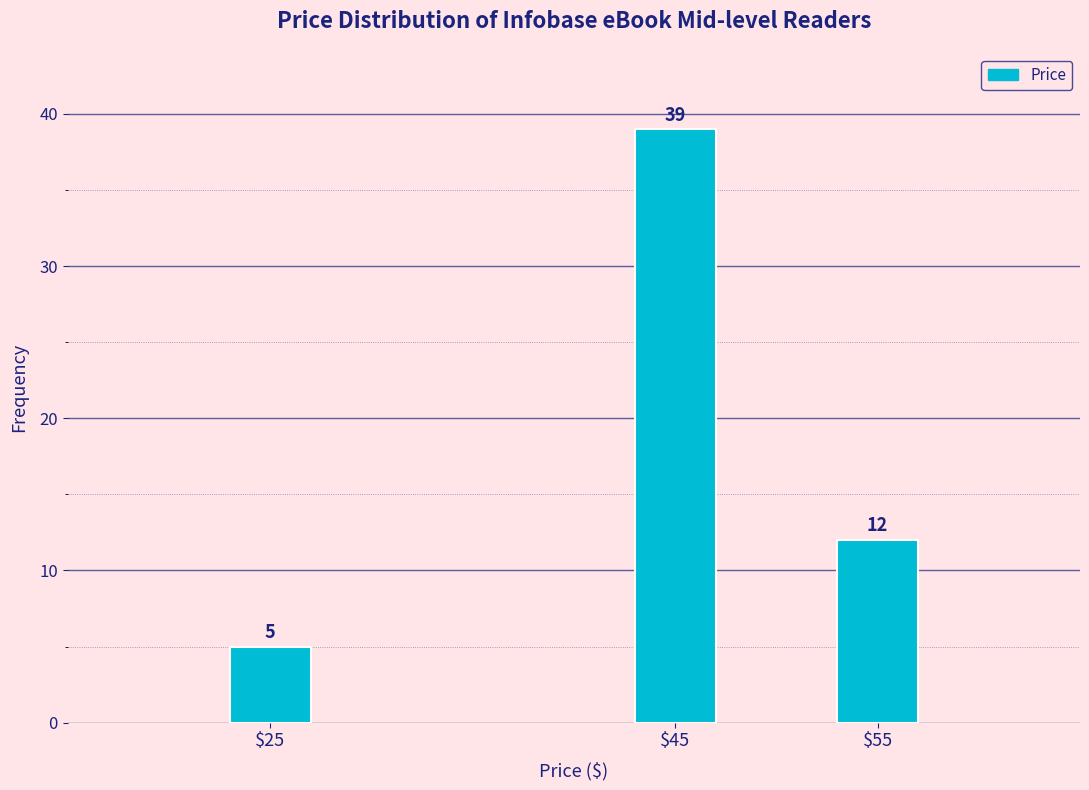

Reading right to left, extract all data points from this chart.

12	39	5